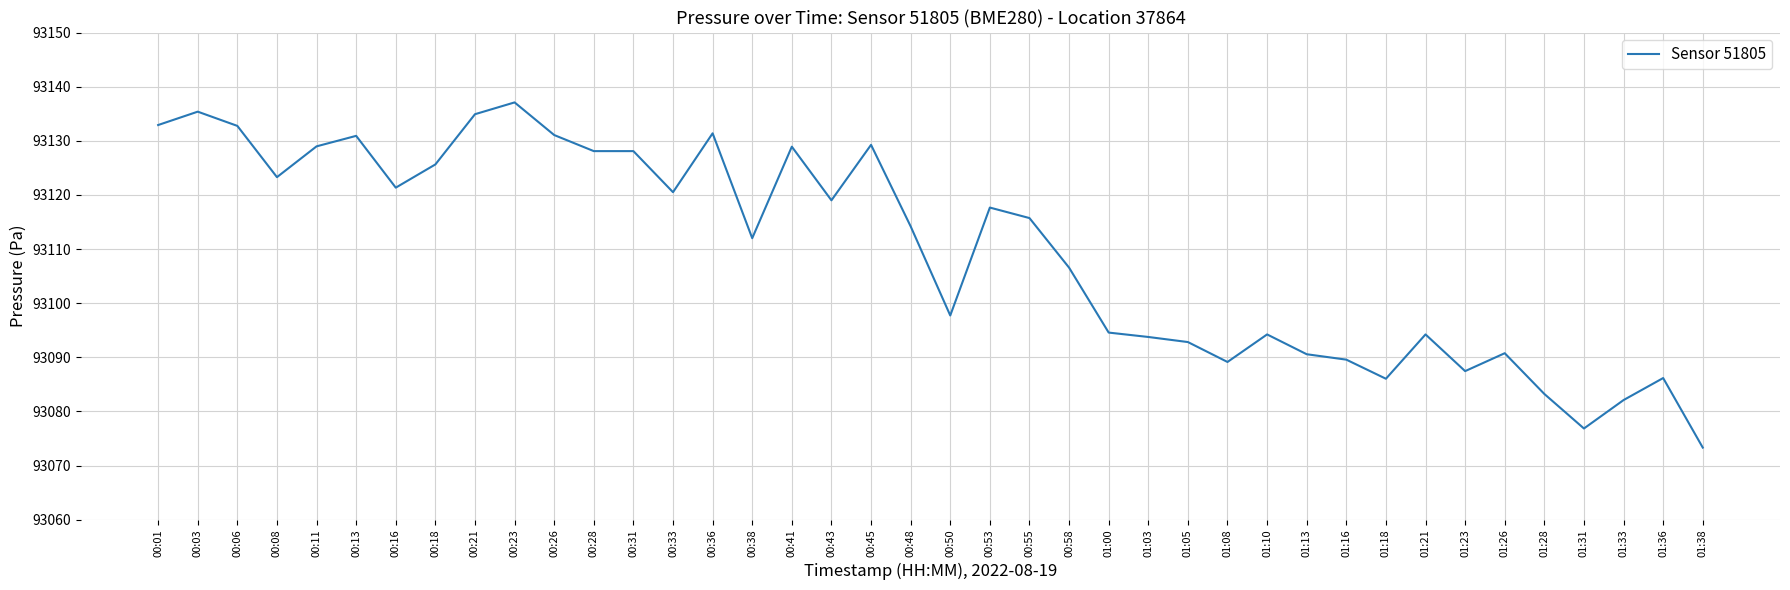

What is the ratio of the value at 00:18 to the value at 01:23?

1.0